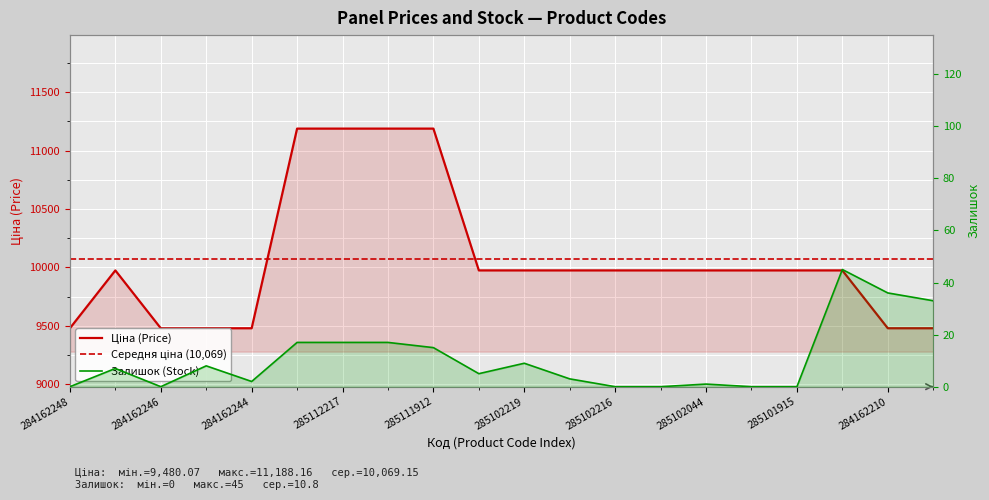

What is the difference between the highest and lowest values at 284162210?

9444.1